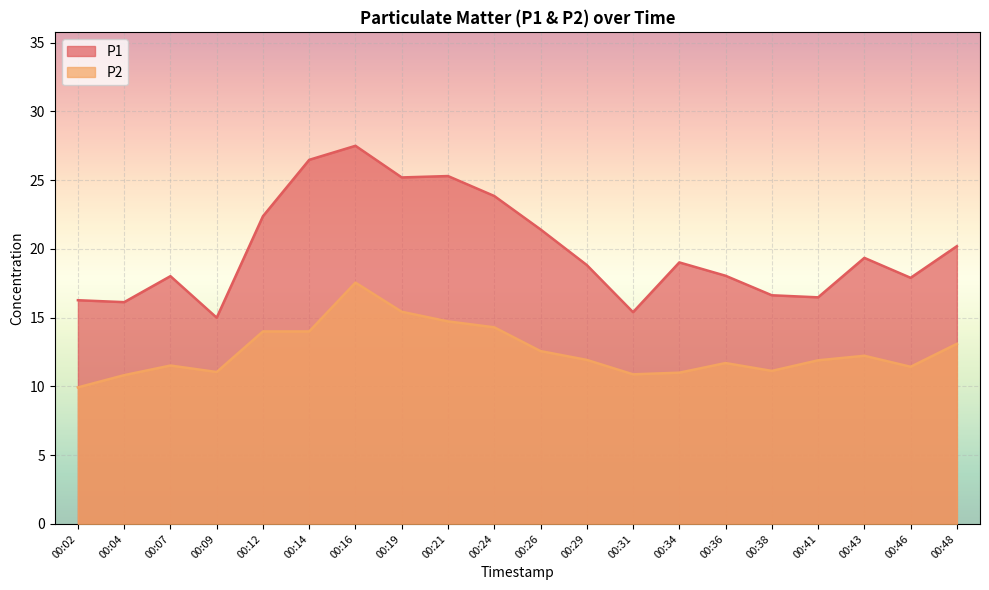

True or false: P2 has a value of 15.4 at 00:19.

True